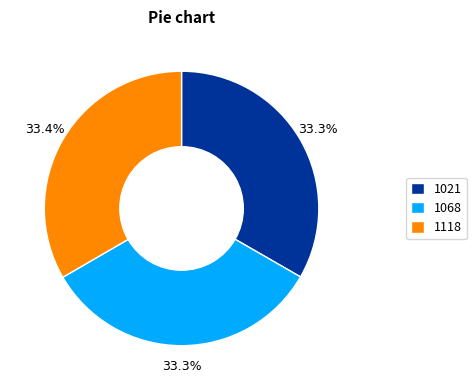

How many segments does this pie chart have?

3